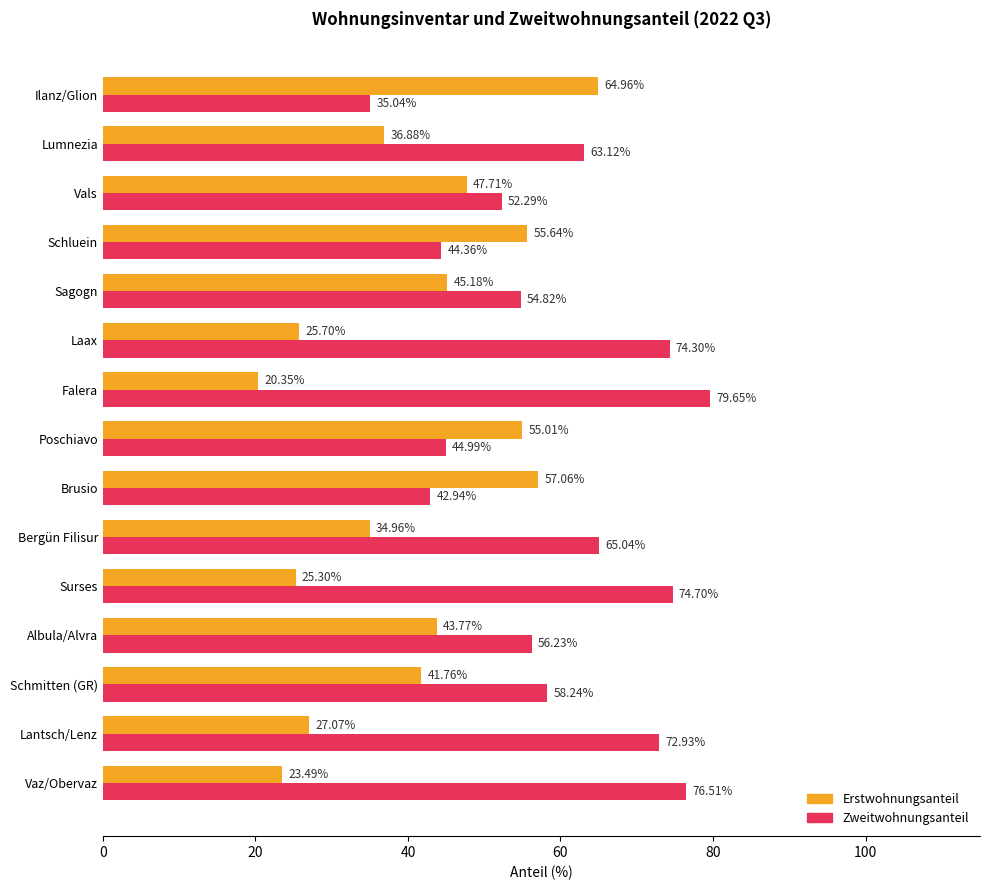

At how many categories does at least one series exceed 43?

15